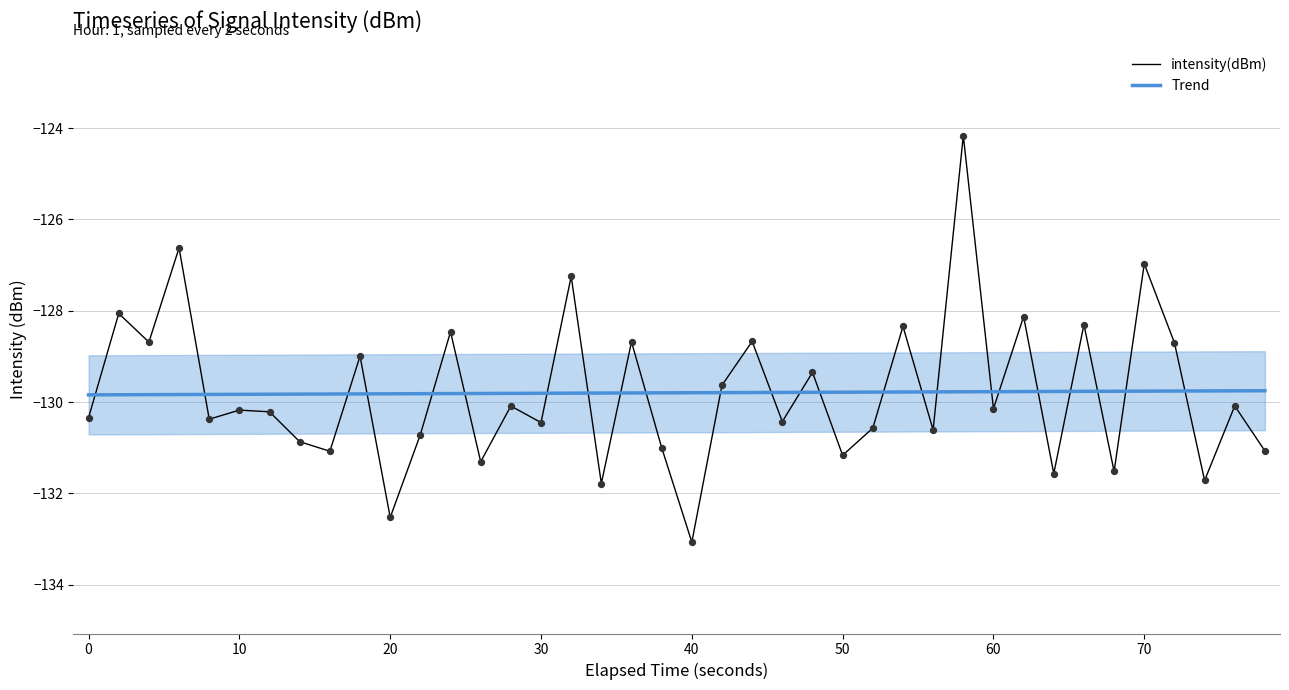

Which series has the widest spread of Y values?

intensity(dBm)